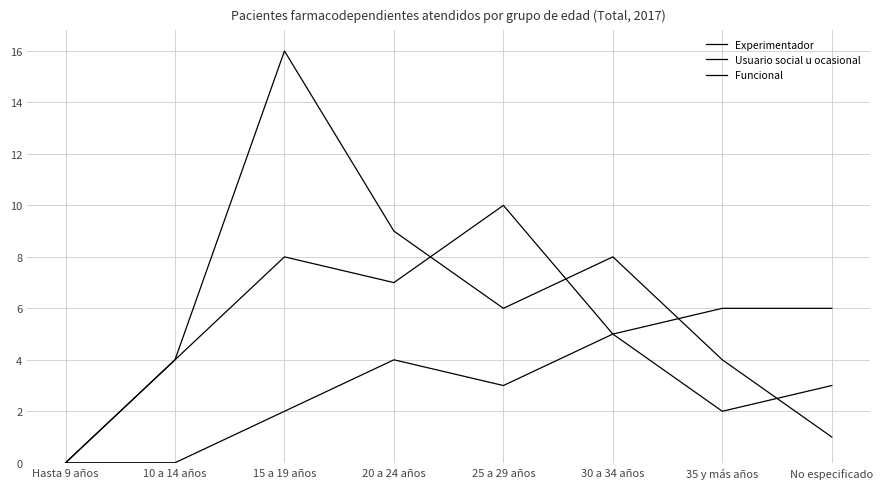

How many lines are shown in the chart?

3